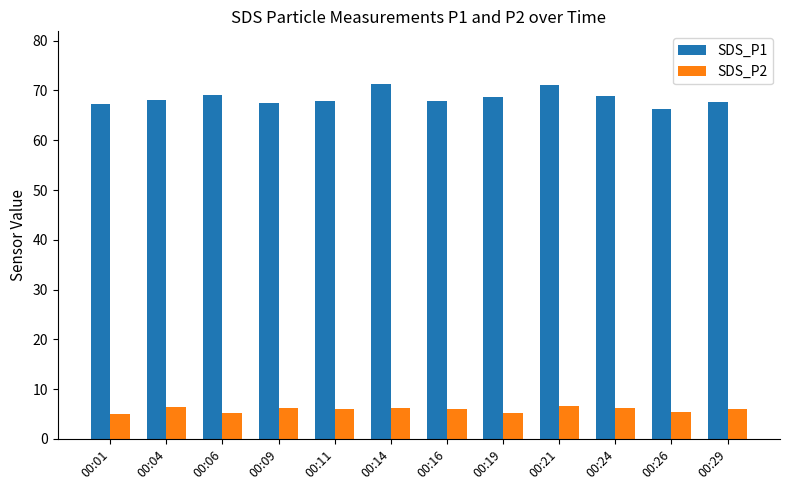

What is the greatest value displayed?

71.2